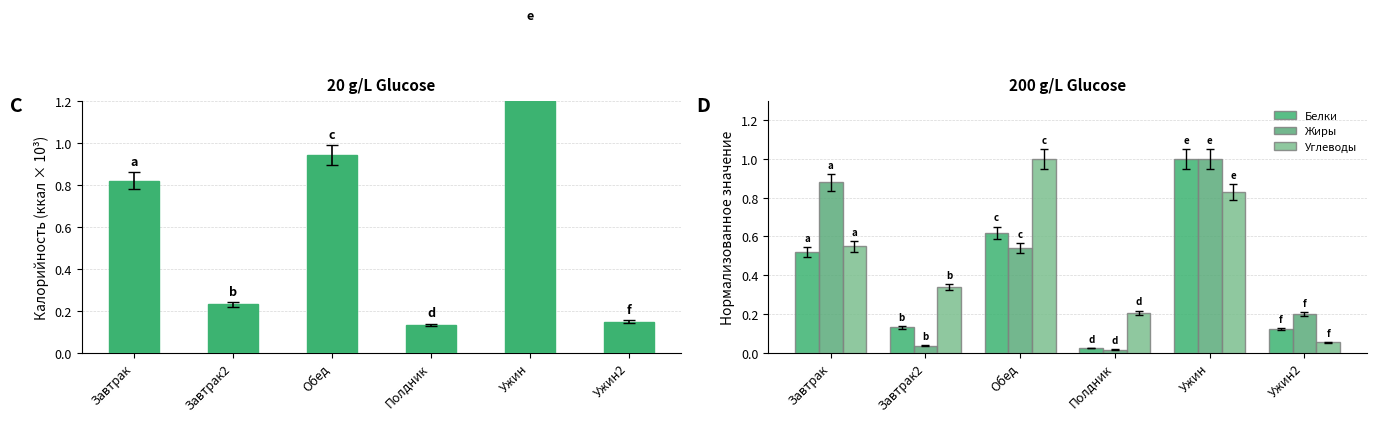

Is the value of Калорийность at Завтрак2 greater than the value of Углеводы at Завтрак2?

No